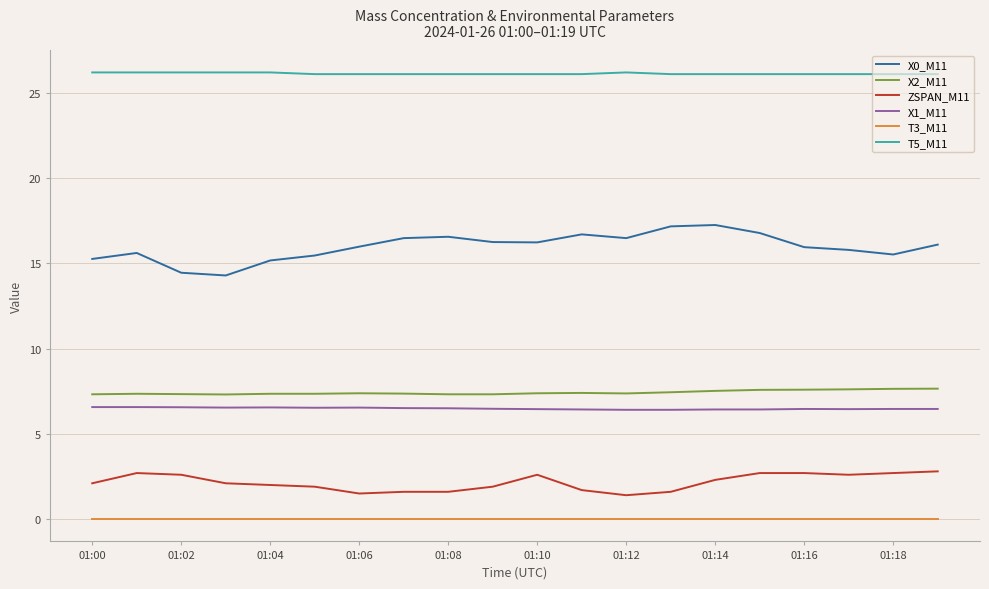

What is the greatest value displayed?

26.2